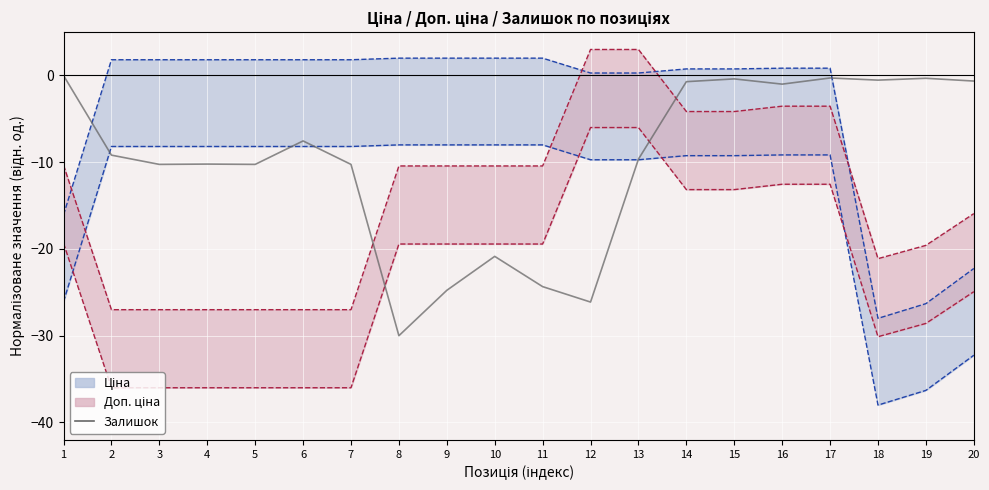

Is this an area chart (filled region under the line)?

No